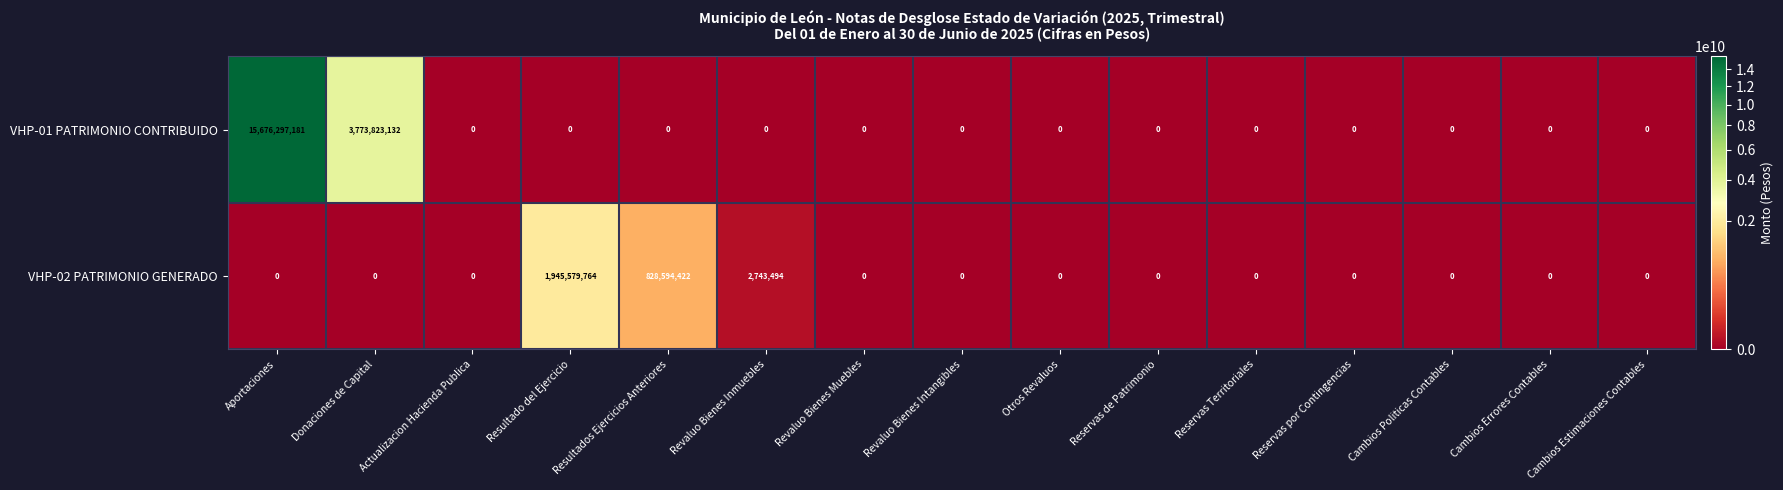

Which series has the largest total across all categories?

VHP-01 PATRIMONIO CONTRIBUIDO